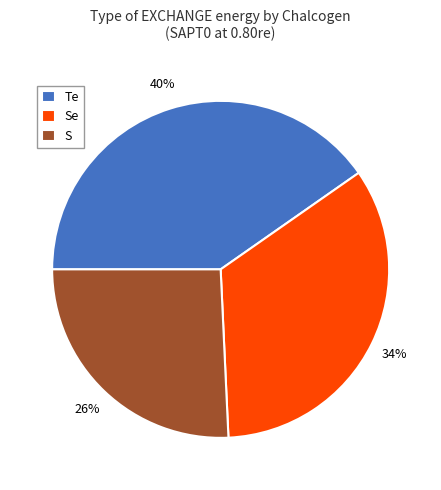

Combined, do Se and Te account for over 50%?

Yes